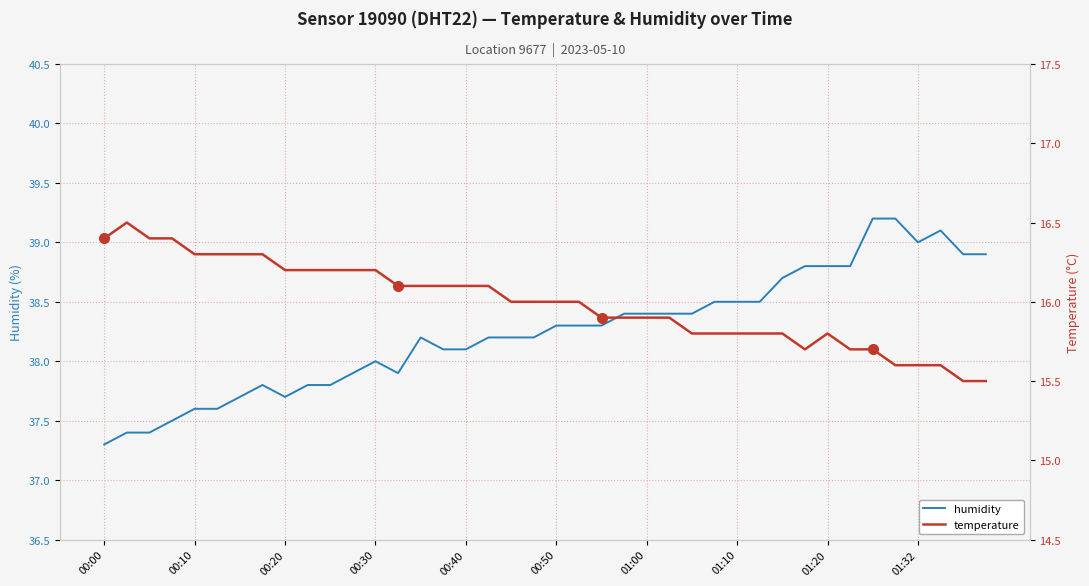

What is the difference between the maximum and minimum values in the humidity series?

1.9